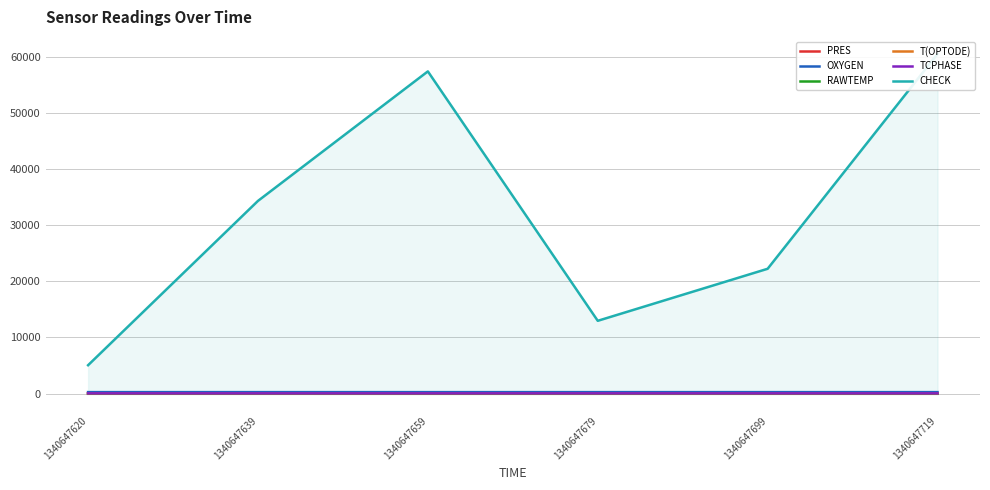

Which series has the largest total across all categories?

CHECK